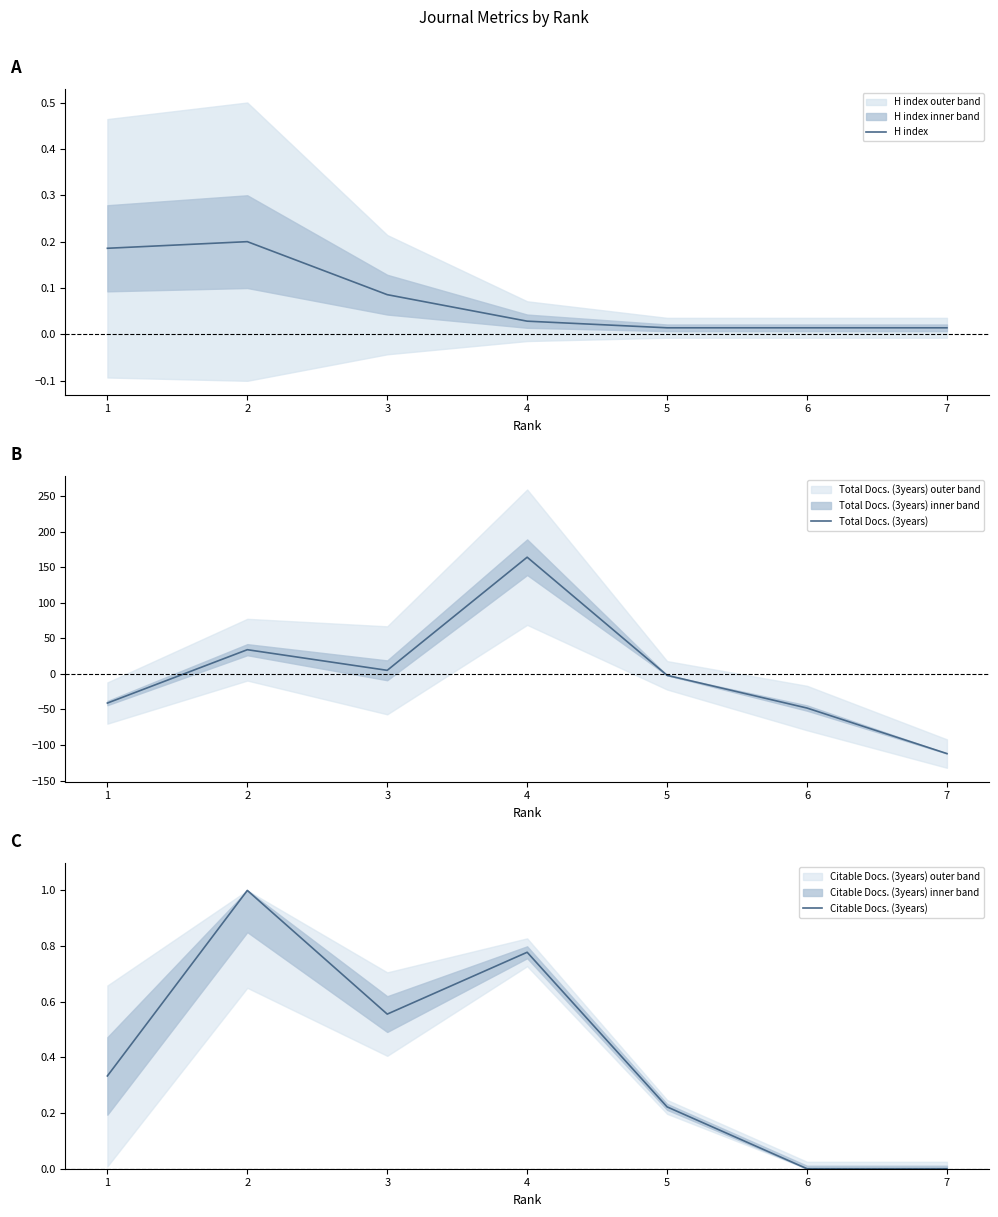

Which series changed the most between 1 and 5?

Total Docs. (3years)